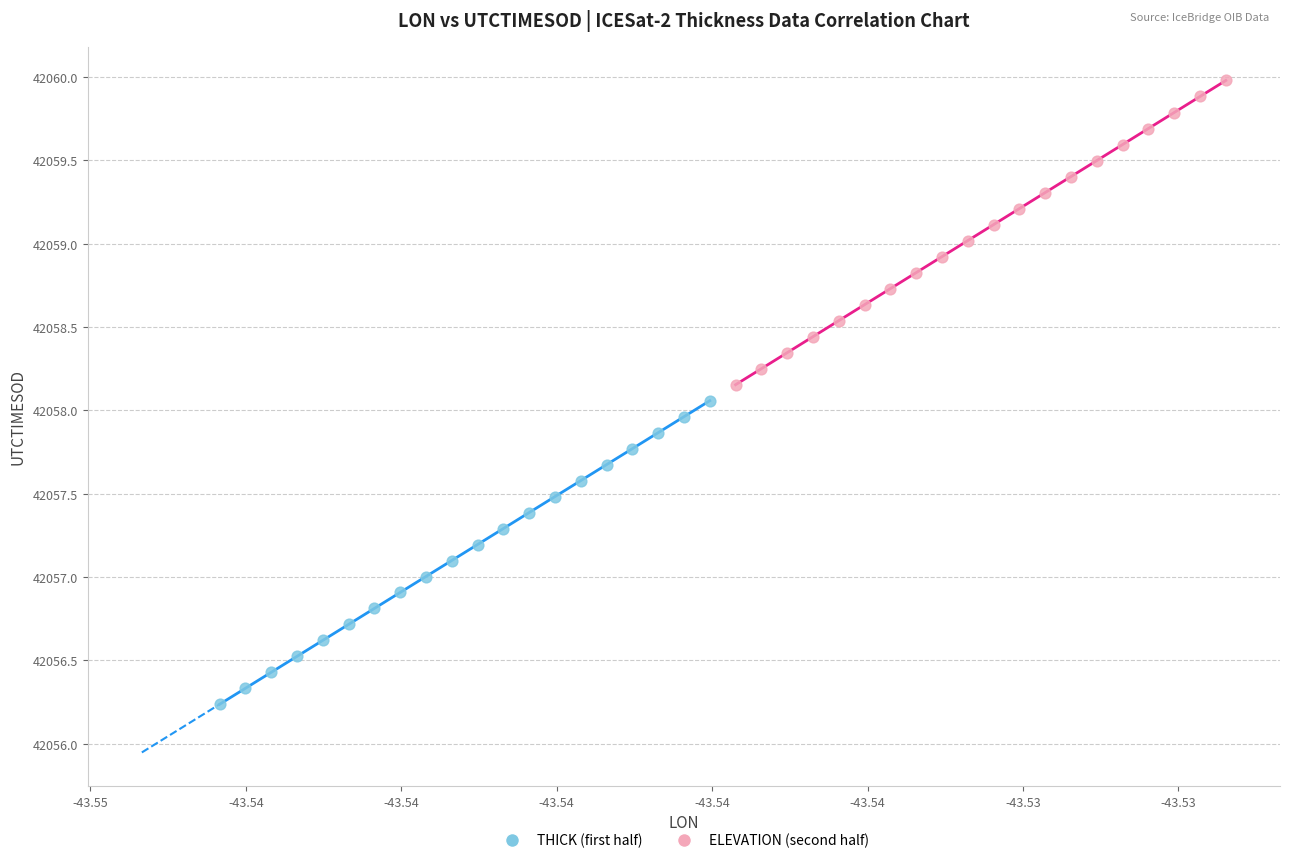

Which series has the widest spread of Y values?

ELEVATION (second half)